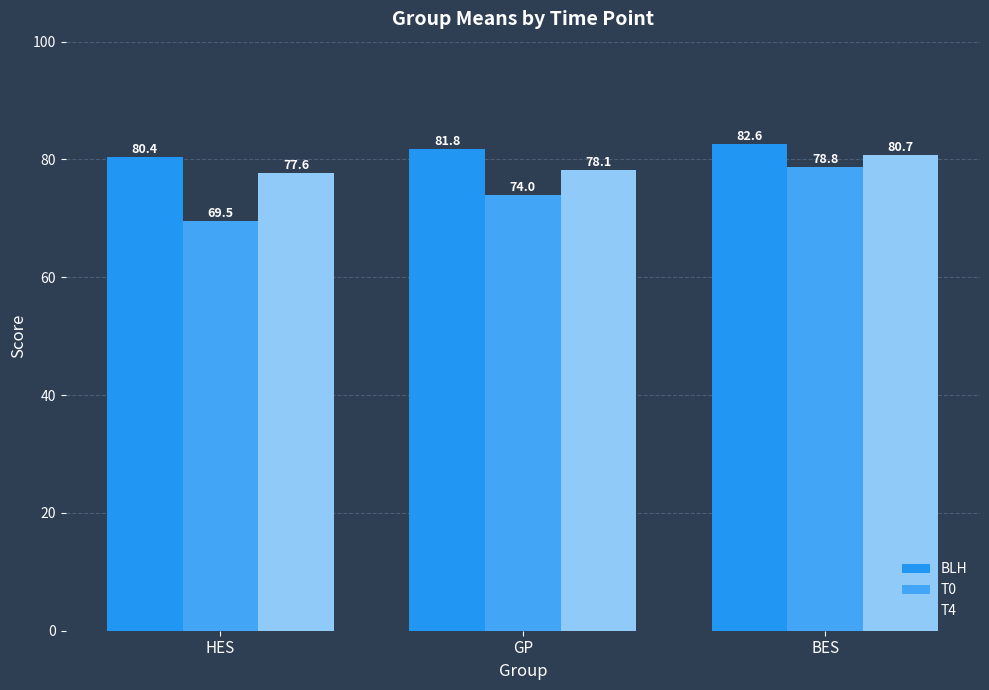

What is the difference between the maximum and minimum values in the T4 series?

3.1